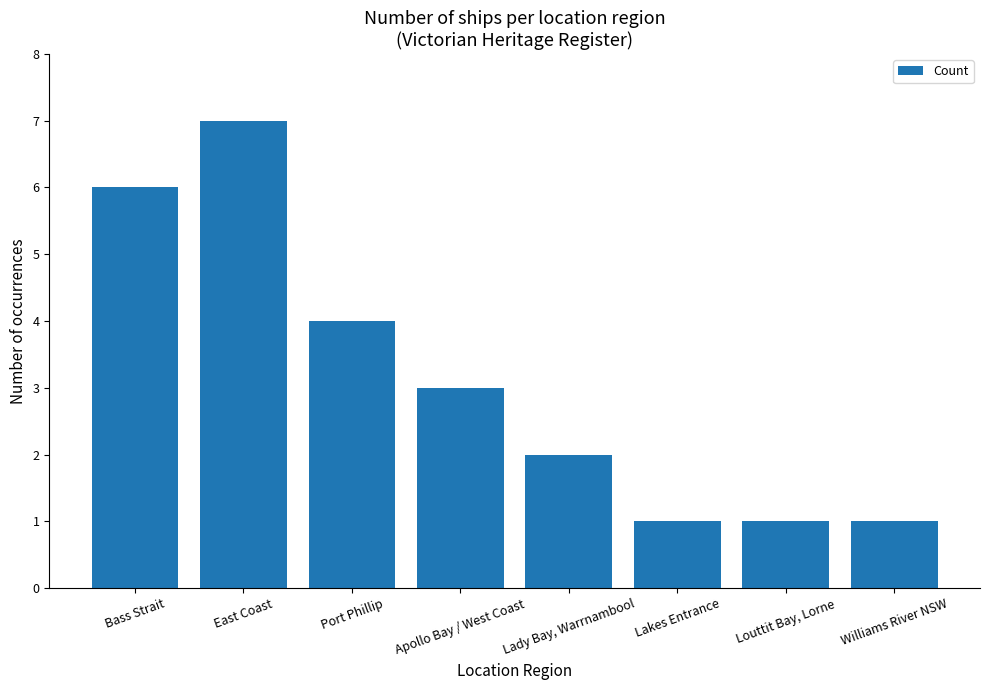

How many values are between 1 and 6?

7